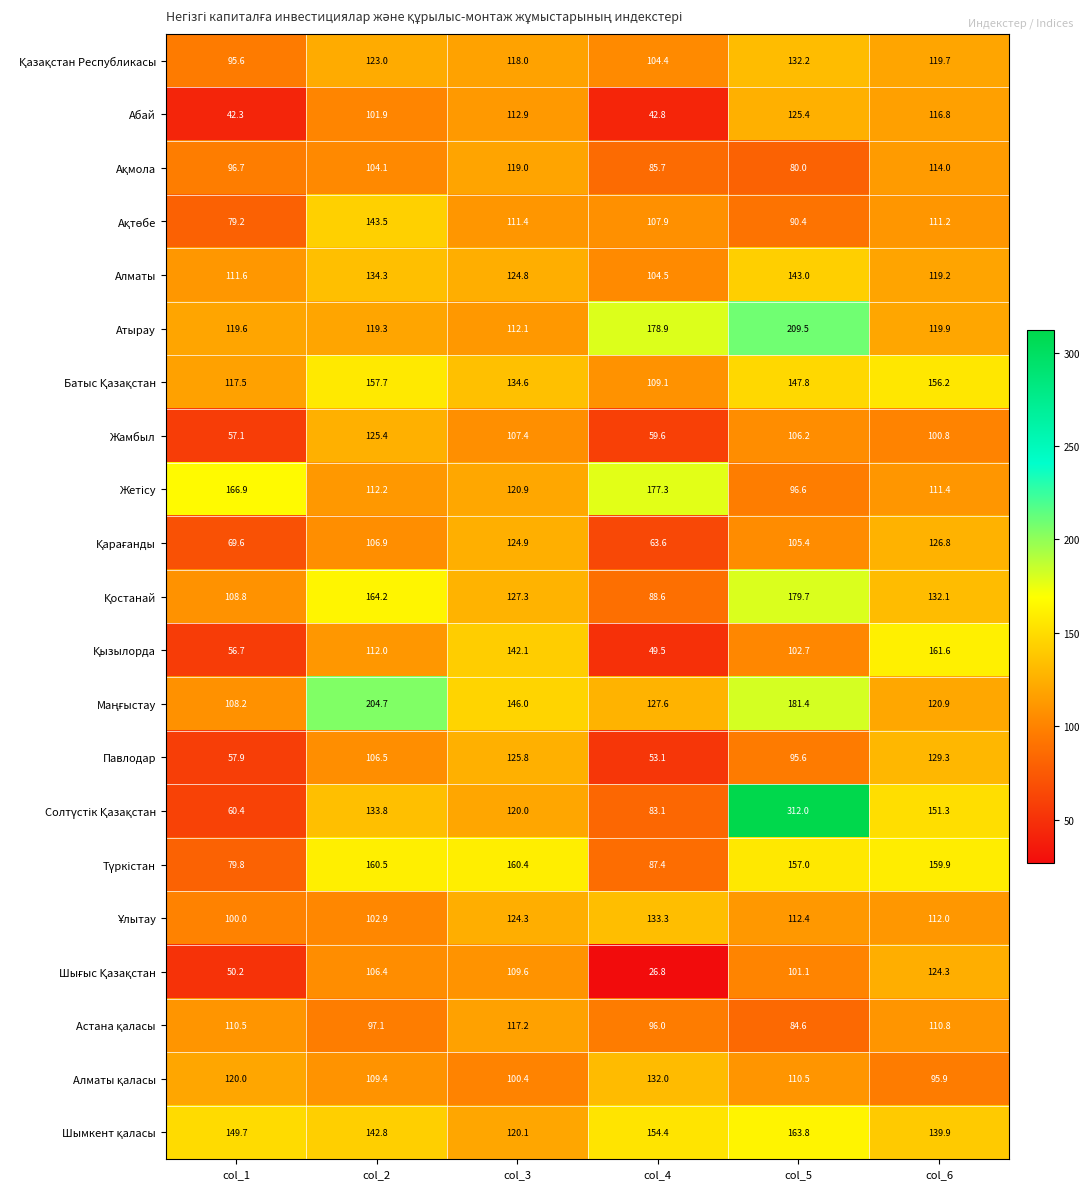

At how many categories does at least one series exceed 155?

6